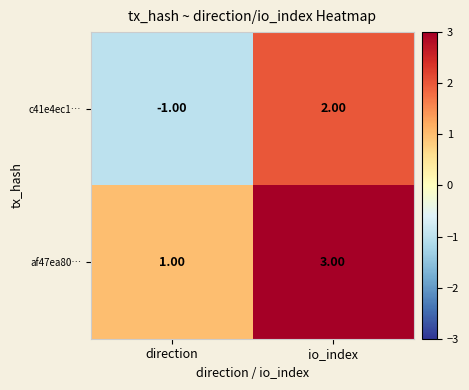

At which category does the chart reach its minimum across all series?

direction